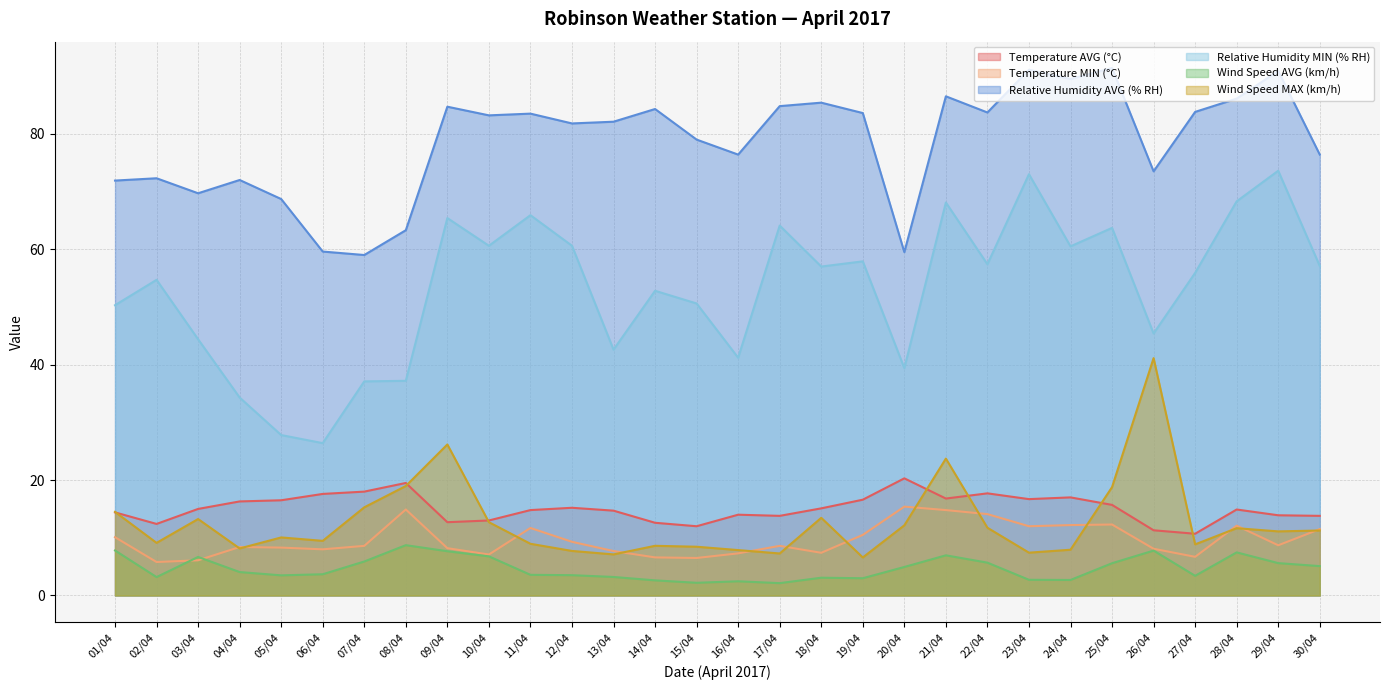

At which category does Wind Speed AVG (km/h) reach its first local peak?

03/04